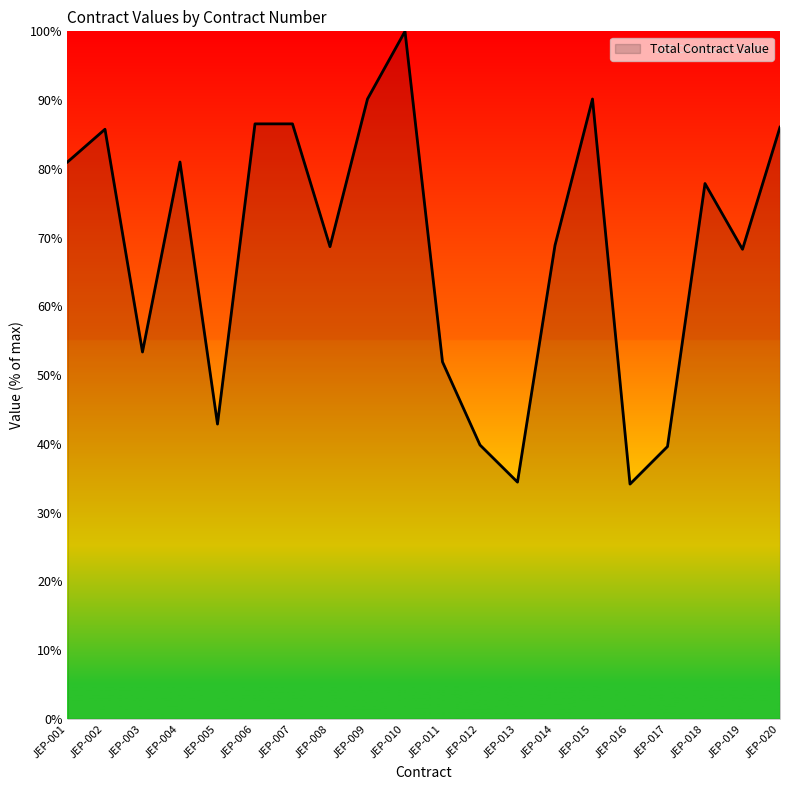

What is the average value?

68.4